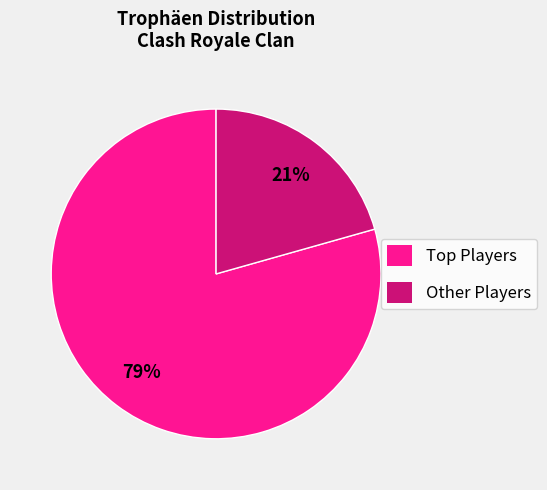

Is there a majority slice in this chart?

Yes